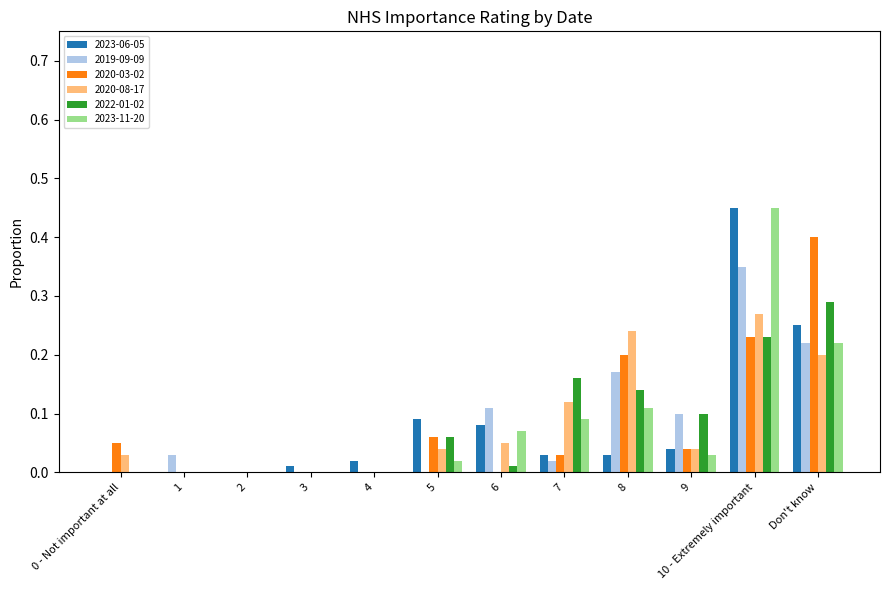

What is the sum of all 2020-08-17 values?

1.0